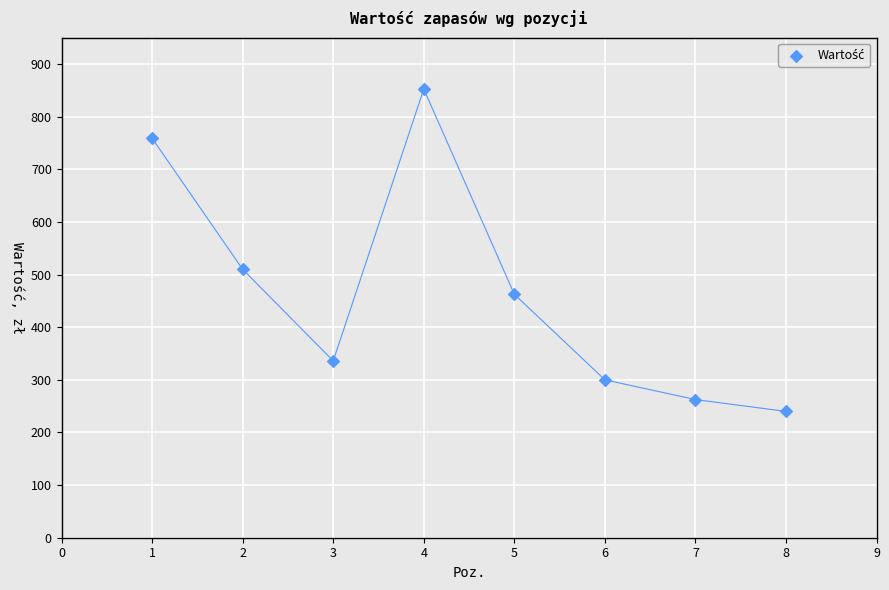

What is the range of X values (max minus min)?

7.0